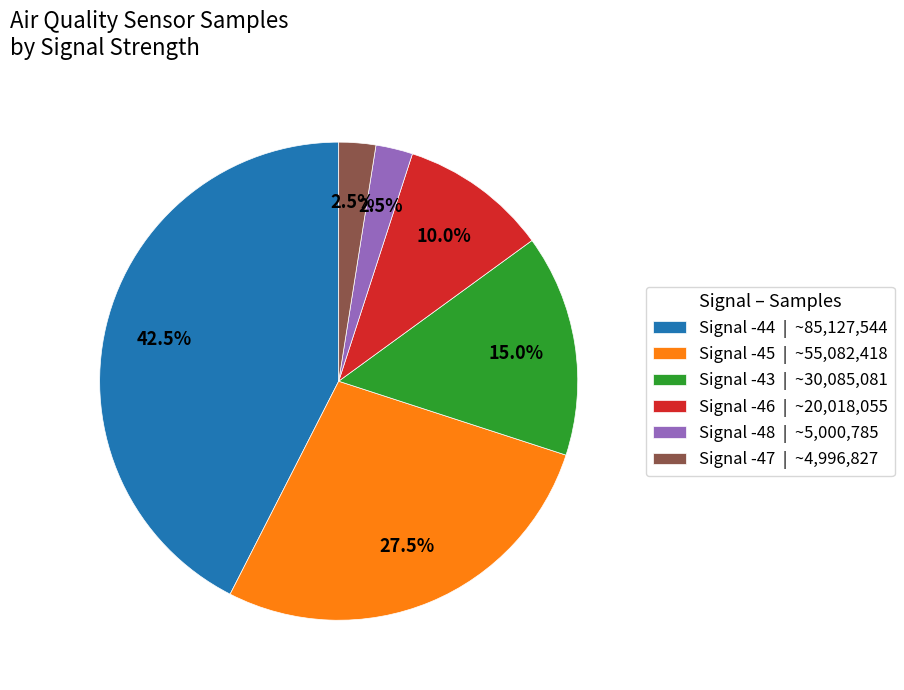

To the nearest percent, what is the average slice percentage?

17%